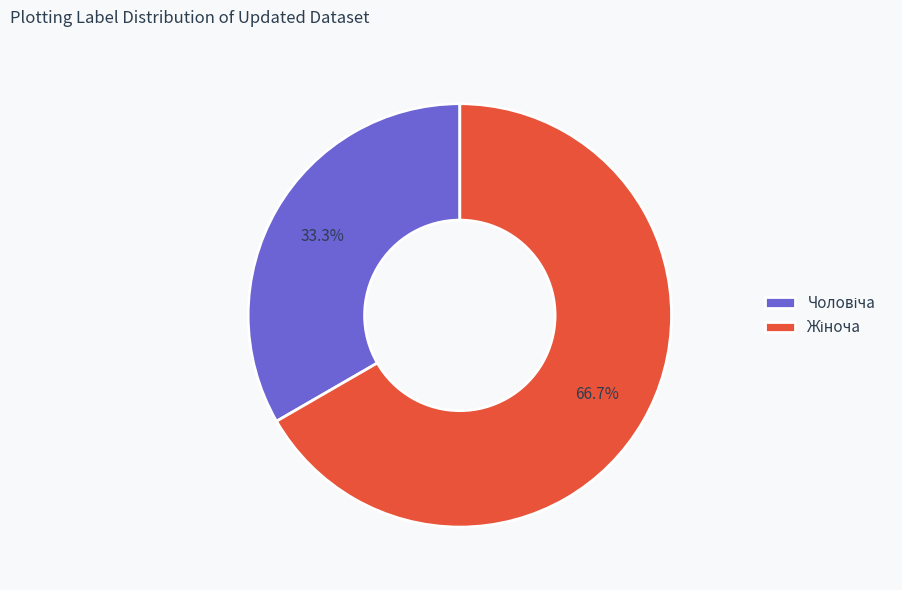

Is there a majority slice in this chart?

Yes